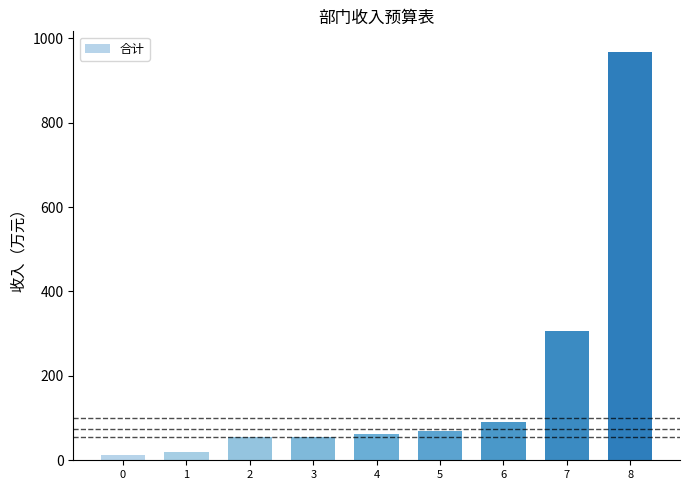

Are the bars horizontal?

No